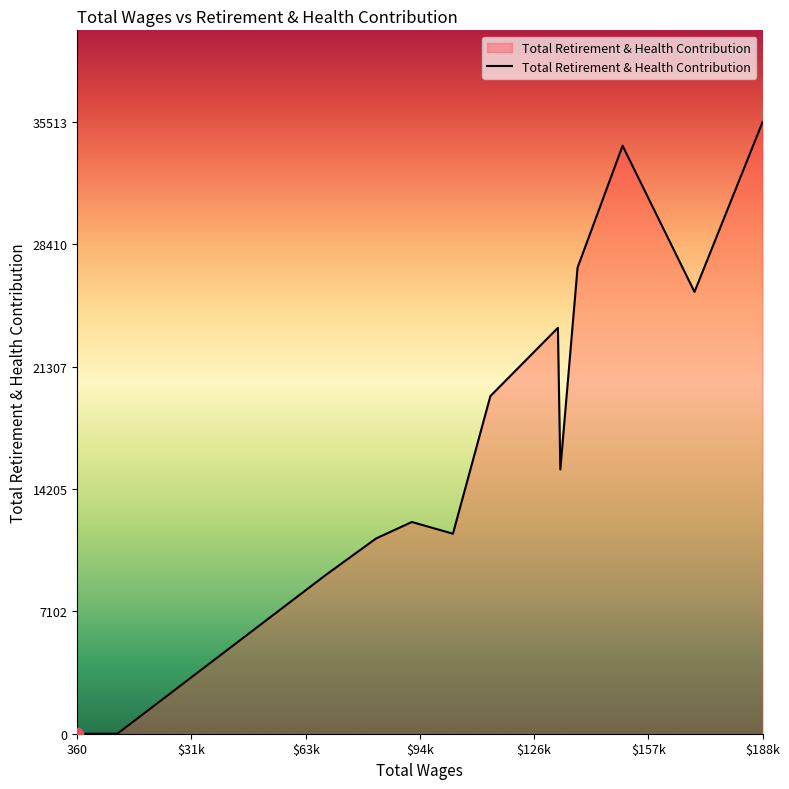

What is the difference between the maximum and minimum values?

35513